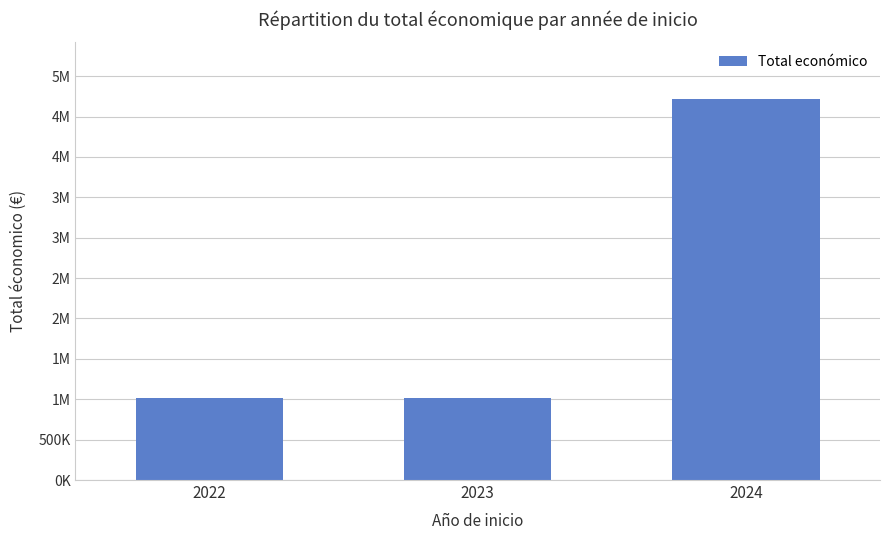

Are the bars horizontal?

No